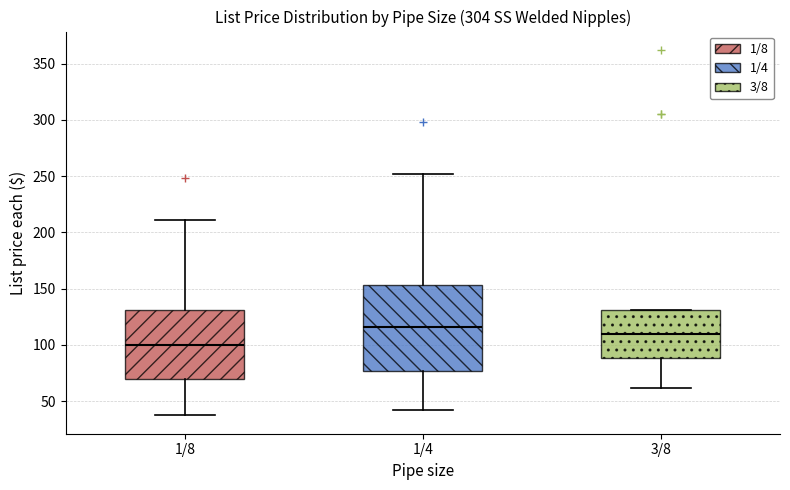

Reading left to right, transcribe this box plot: for each box, give where its median line is, the range the box spans, and where its two whiskers end, as read against the y-axis. The values are not printed on the chart, so give them approximately, as read against the axis.

1/8: median 100, box 70 to 130, whiskers 35 to 210
1/4: median 115, box 75 to 155, whiskers 40 to 250
3/8: median 110, box 90 to 130, whiskers 60 to 130